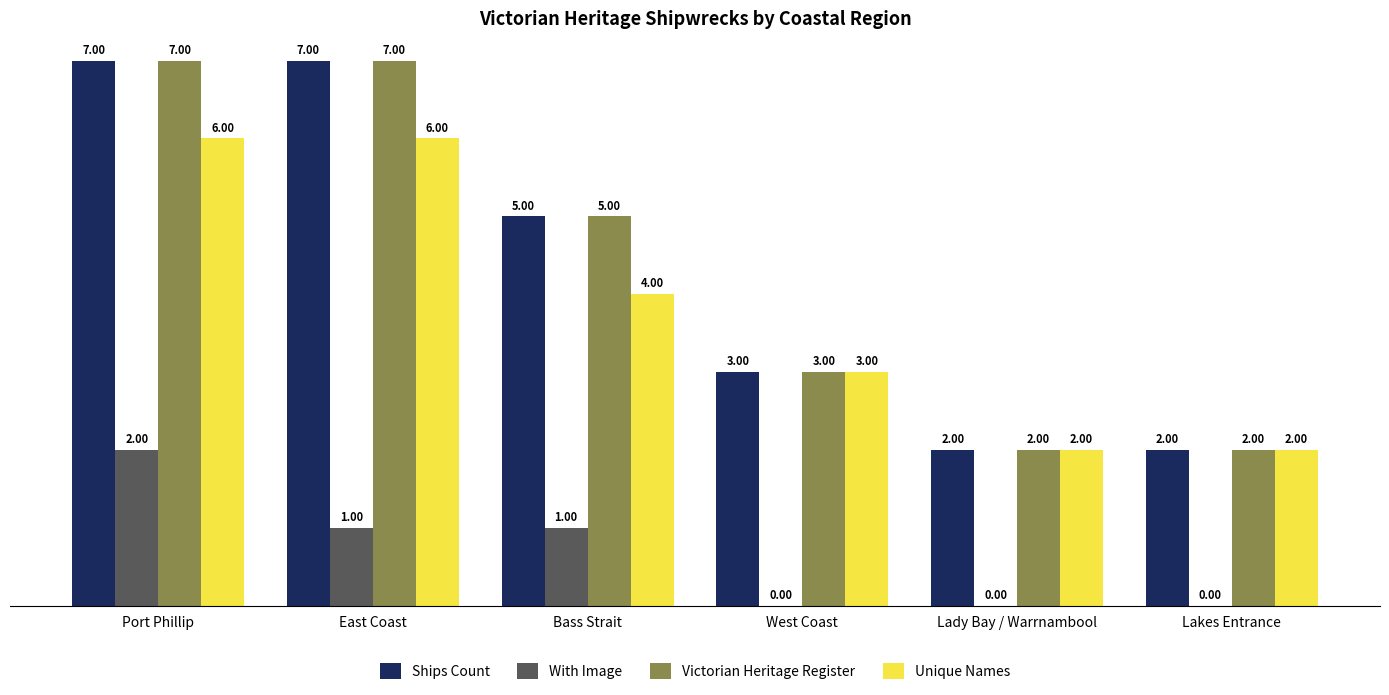

What is the sum of all With Image values?

4